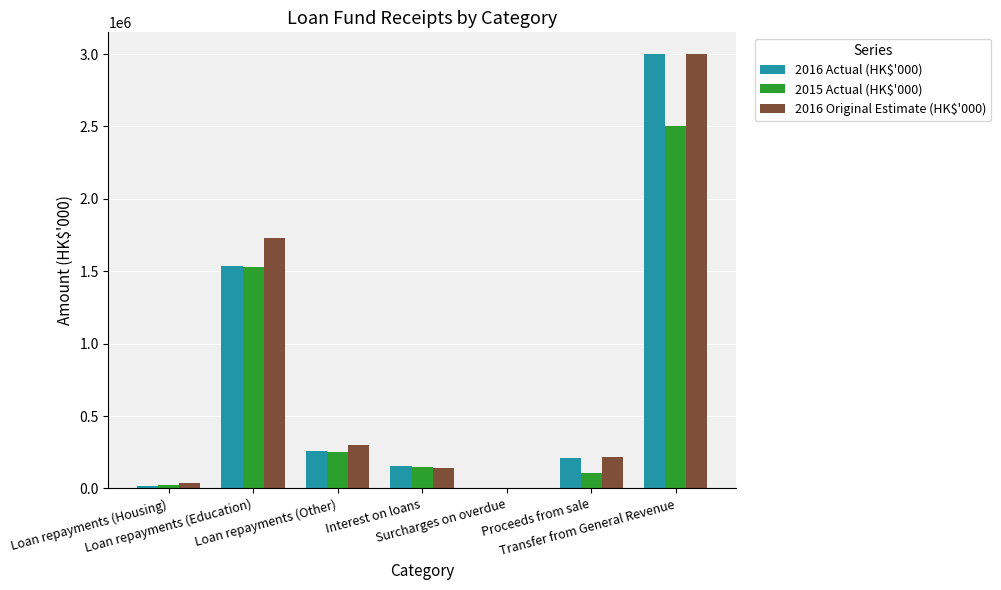

What is the greatest value displayed?

3000000